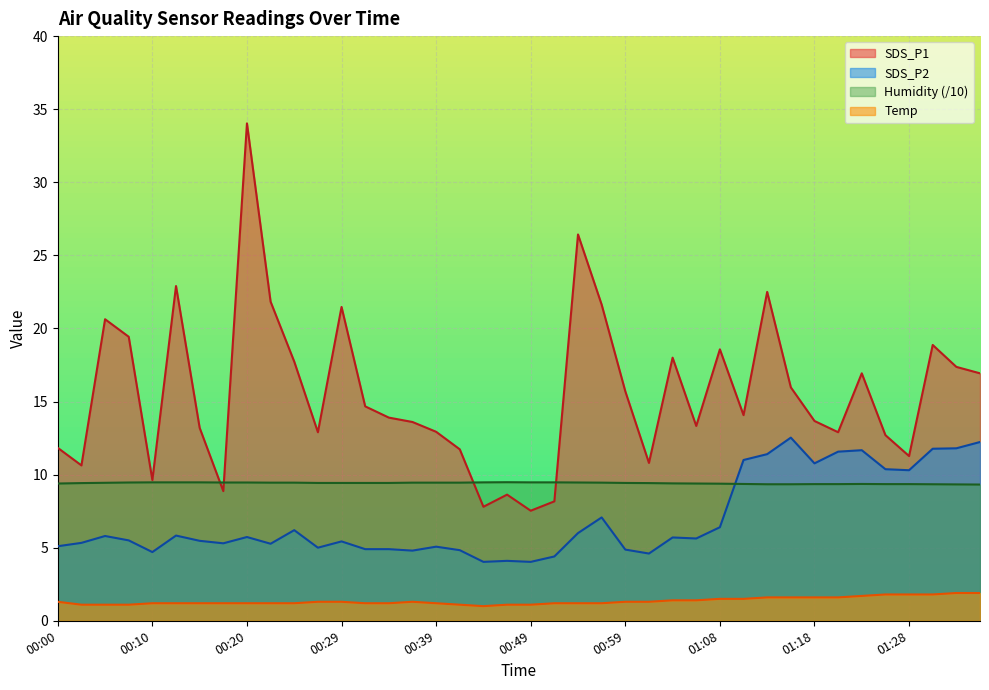

Reading left to right, what are all the values shown in this chart?

SDS_P1: 00:00=11.8	00:03=10.6	00:05=20.6	00:07=19.4	00:10=9.6	00:12=22.9	00:15=13.2	00:17=8.9	00:20=34.0	00:22=21.8	00:24=17.7	00:27=12.9	00:29=21.5	00:32=14.7	00:34=13.9	00:37=13.6	00:39=12.9	00:41=11.7	00:44=7.8	00:46=8.6	00:49=7.5	00:51=8.2	00:54=26.4	00:56=21.6	00:59=15.7	01:01=10.8	01:03=18.0	01:06=13.3	01:08=18.6	01:11=14.1	01:13=22.5	01:16=16.0	01:18=13.7	01:20=12.9	01:23=16.9	01:25=12.7	01:28=11.3	01:30=18.9	01:33=17.4	01:35=16.9
SDS_P2: 00:00=5.1	00:03=5.3	00:05=5.8	00:07=5.5	00:10=4.7	00:12=5.8	00:15=5.5	00:17=5.3	00:20=5.7	00:22=5.3	00:24=6.2	00:27=5.0	00:29=5.4	00:32=4.9	00:34=4.9	00:37=4.8	00:39=5.1	00:41=4.8	00:44=4.0	00:46=4.1	00:49=4.0	00:51=4.4	00:54=6.0	00:56=7.1	00:59=4.9	01:01=4.6	01:03=5.7	01:06=5.6	01:08=6.4	01:11=11.0	01:13=11.4	01:16=12.5	01:18=10.8	01:20=11.6	01:23=11.7	01:25=10.4	01:28=10.3	01:30=11.8	01:33=11.8	01:35=12.2
Humidity: 00:00=9.4	00:03=9.4	00:05=9.4	00:07=9.5	00:10=9.5	00:12=9.5	00:15=9.5	00:17=9.5	00:20=9.5	00:22=9.4	00:24=9.4	00:27=9.4	00:29=9.4	00:32=9.4	00:34=9.4	00:37=9.4	00:39=9.4	00:41=9.4	00:44=9.5	00:46=9.5	00:49=9.5	00:51=9.5	00:54=9.5	00:56=9.4	00:59=9.4	01:01=9.4	01:03=9.4	01:06=9.4	01:08=9.4	01:11=9.4	01:13=9.3	01:16=9.3	01:18=9.3	01:20=9.3	01:23=9.4	01:25=9.3	01:28=9.3	01:30=9.3	01:33=9.3	01:35=9.3
Temp: 00:00=1.3	00:03=1.1	00:05=1.1	00:07=1.1	00:10=1.2	00:12=1.2	00:15=1.2	00:17=1.2	00:20=1.2	00:22=1.2	00:24=1.2	00:27=1.3	00:29=1.3	00:32=1.2	00:34=1.2	00:37=1.3	00:39=1.2	00:41=1.1	00:44=1.0	00:46=1.1	00:49=1.1	00:51=1.2	00:54=1.2	00:56=1.2	00:59=1.3	01:01=1.3	01:03=1.4	01:06=1.4	01:08=1.5	01:11=1.5	01:13=1.6	01:16=1.6	01:18=1.6	01:20=1.6	01:23=1.7	01:25=1.8	01:28=1.8	01:30=1.8	01:33=1.9	01:35=1.9